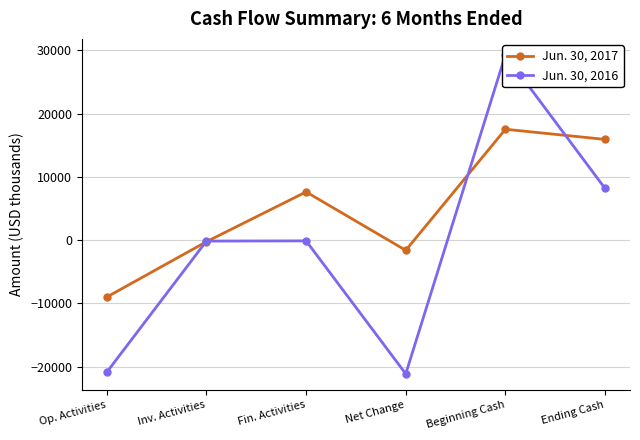

Where do Jun. 30, 2016 and Jun. 30, 2017 first cross each other?

Op. Activities and Inv. Activities